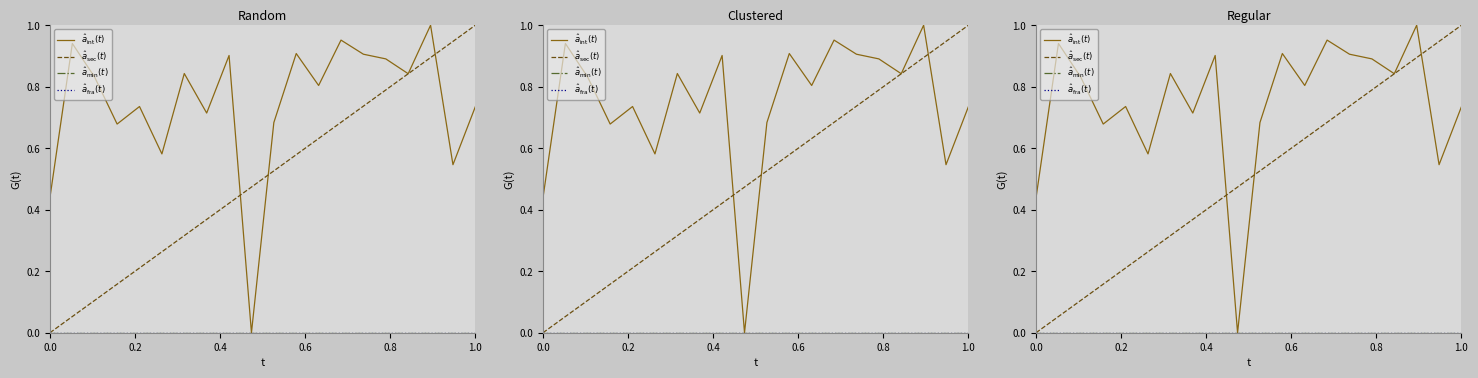

What position from the left is 0.8?

5